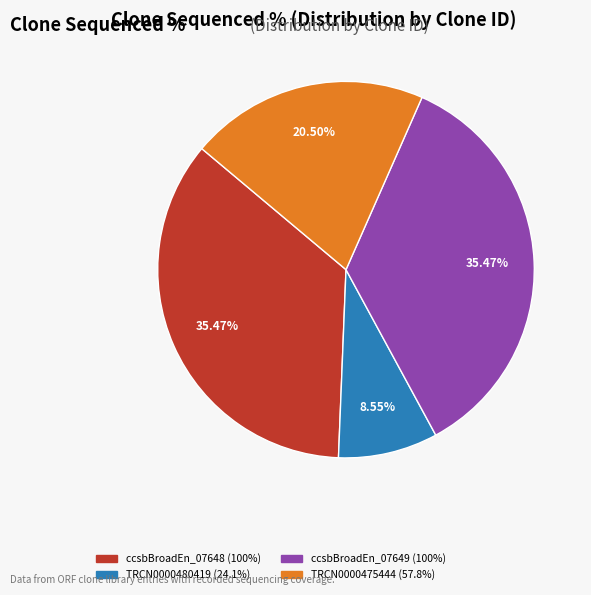

Is there a majority slice in this chart?

No